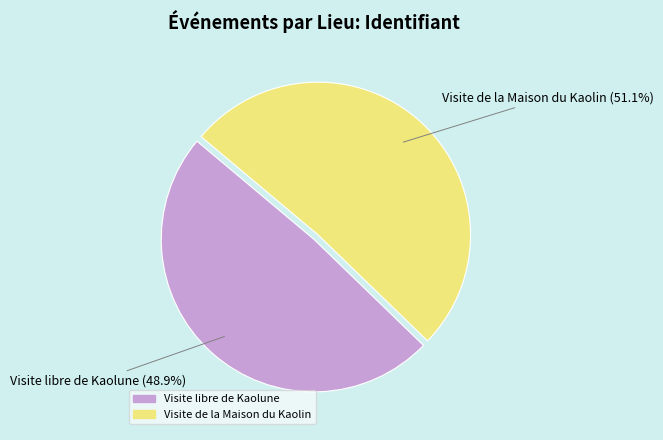

To the nearest percent, what is the combined percentage of Visite libre de Kaolune and Visite de la Maison du Kaolin?

100%